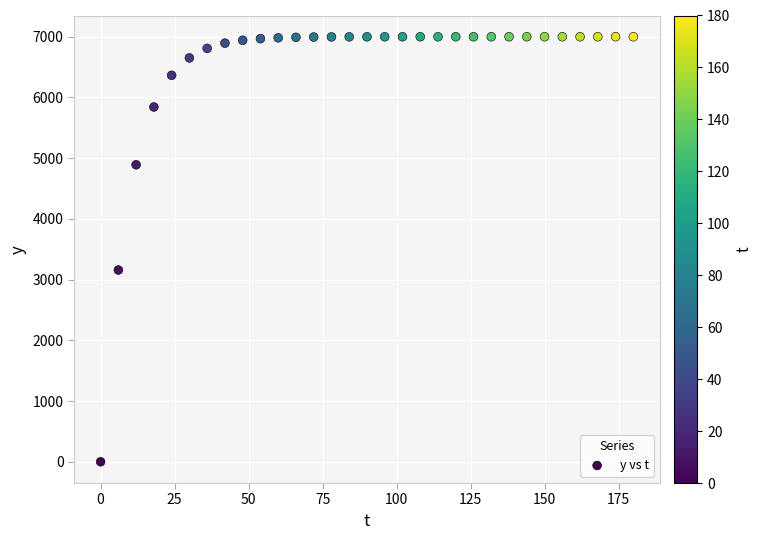

What Y value in the scatter plot is closest to 3499?

3158.3